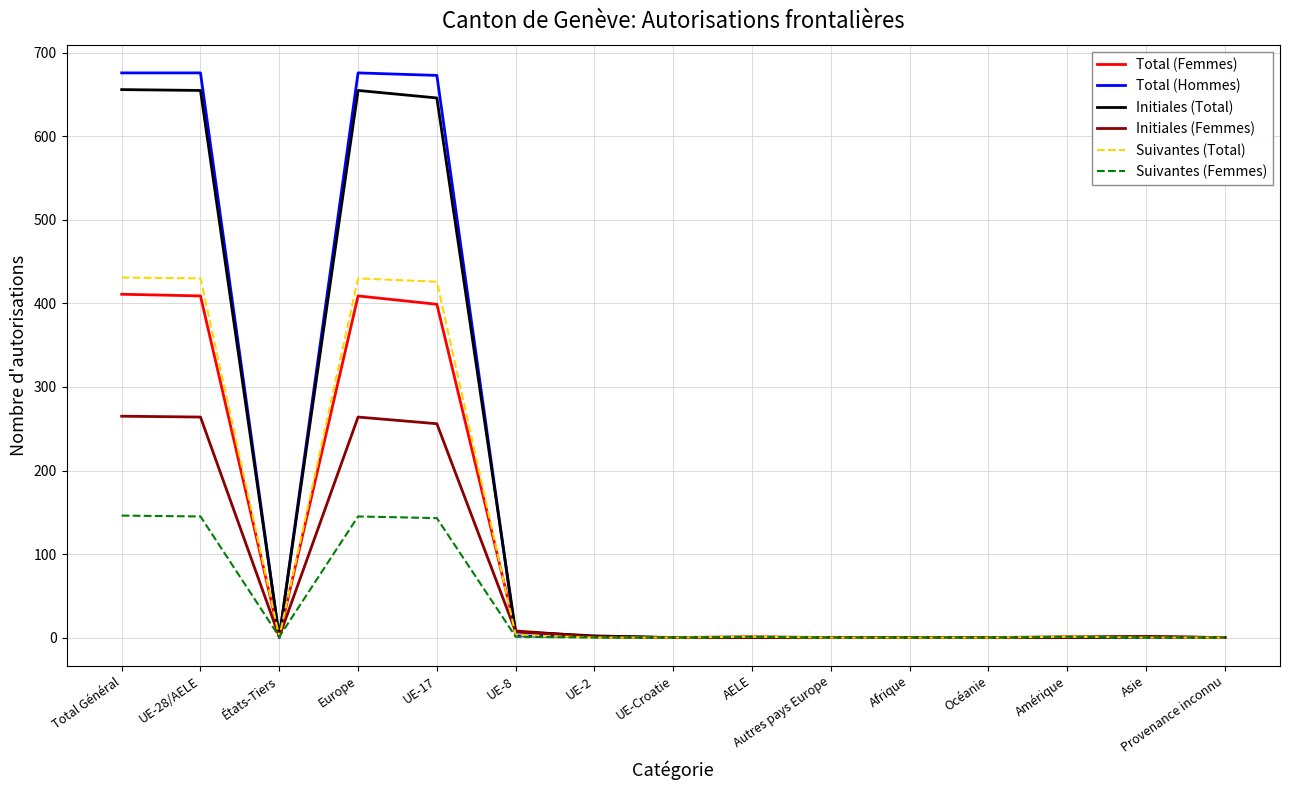

How many categories are shown in the chart?

15